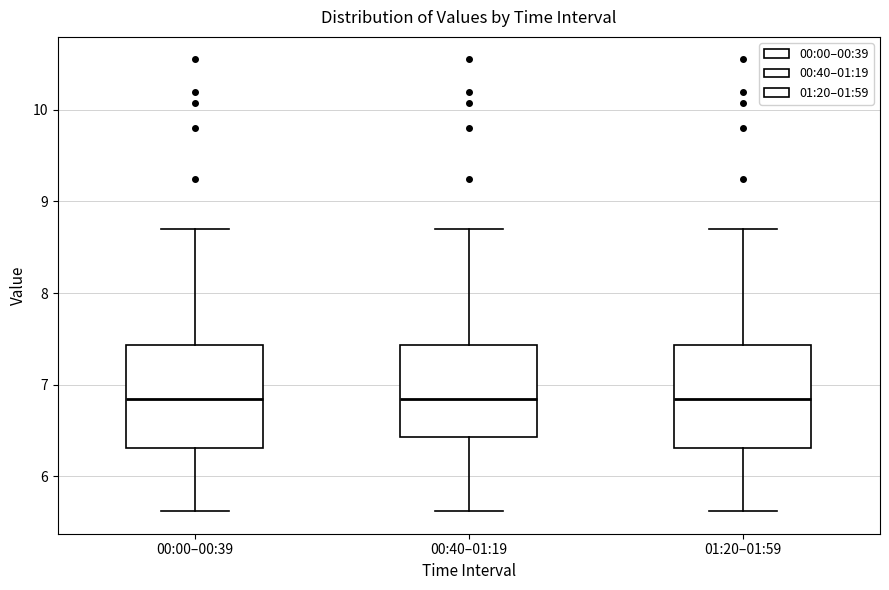

Reading left to right, transcribe this box plot: for each box, give where its median line is, the range the box spans, and where its two whiskers end, as read against the y-axis. The values are not printed on the chart, so give them approximately, as read against the axis.

00:00–00:39: median 6.8, box 6.3 to 7.4, whiskers 5.6 to 8.7
00:40–01:19: median 6.8, box 6.4 to 7.4, whiskers 5.6 to 8.7
01:20–01:59: median 6.8, box 6.3 to 7.4, whiskers 5.6 to 8.7